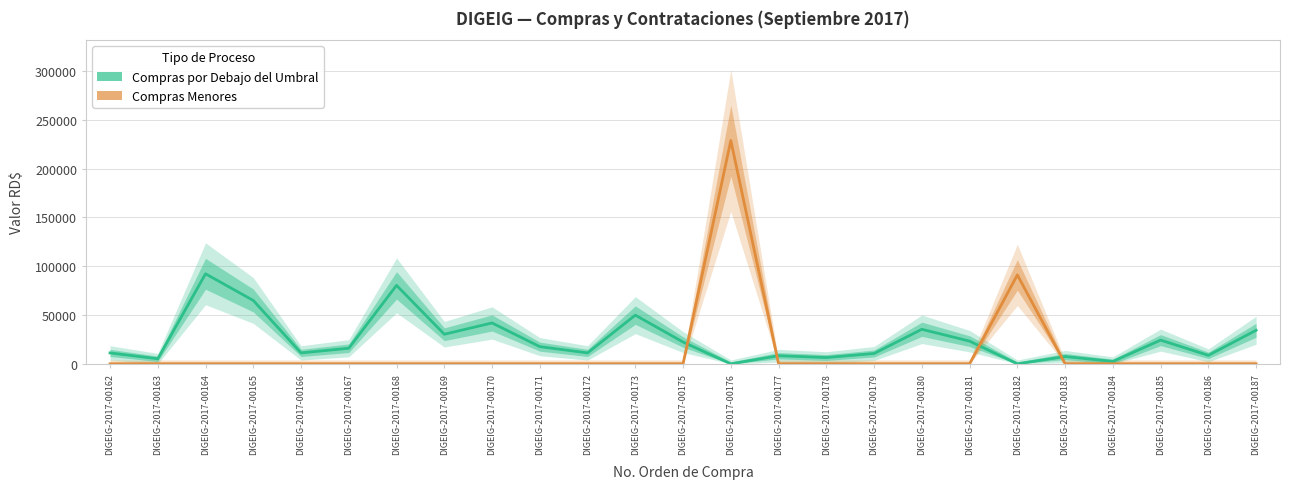

What is the total value across all series at DIGEIG-2017-00169?

30326.0